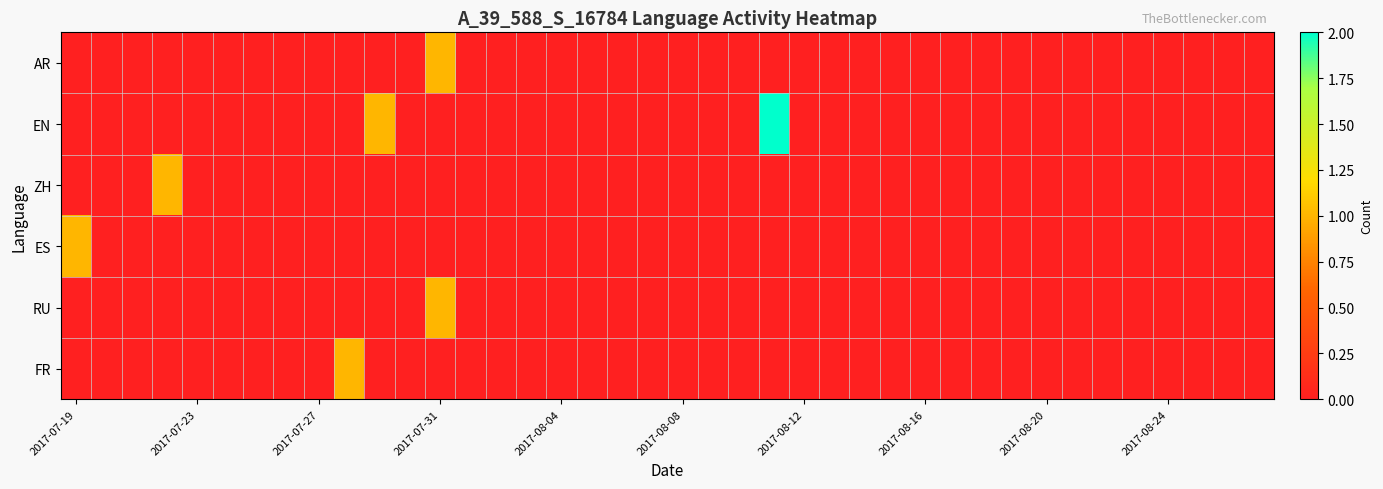

How many distinct data groups are displayed?

6